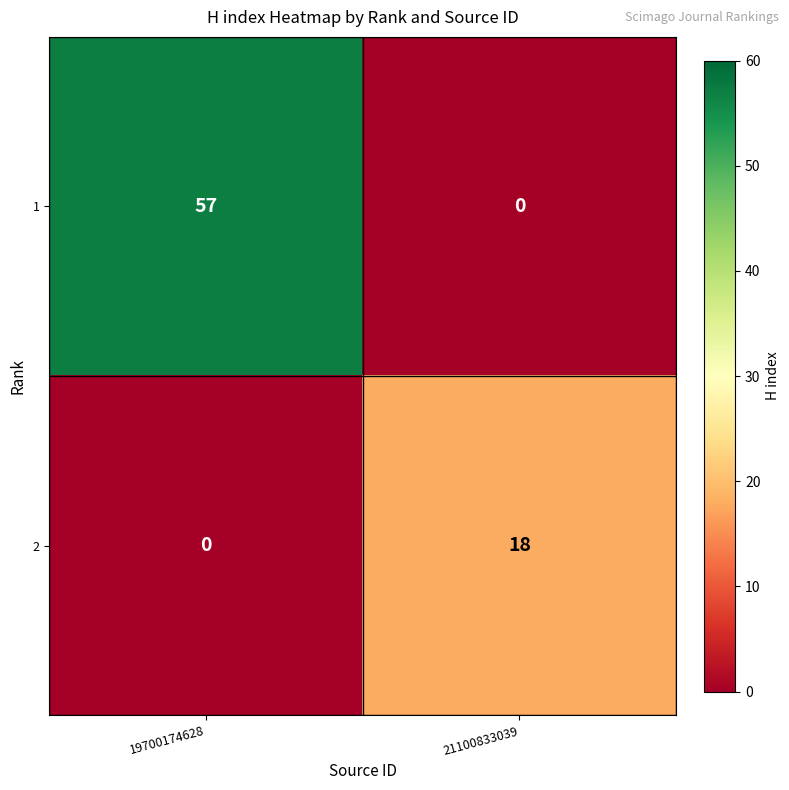

What is the maximum value shown in the chart?

57